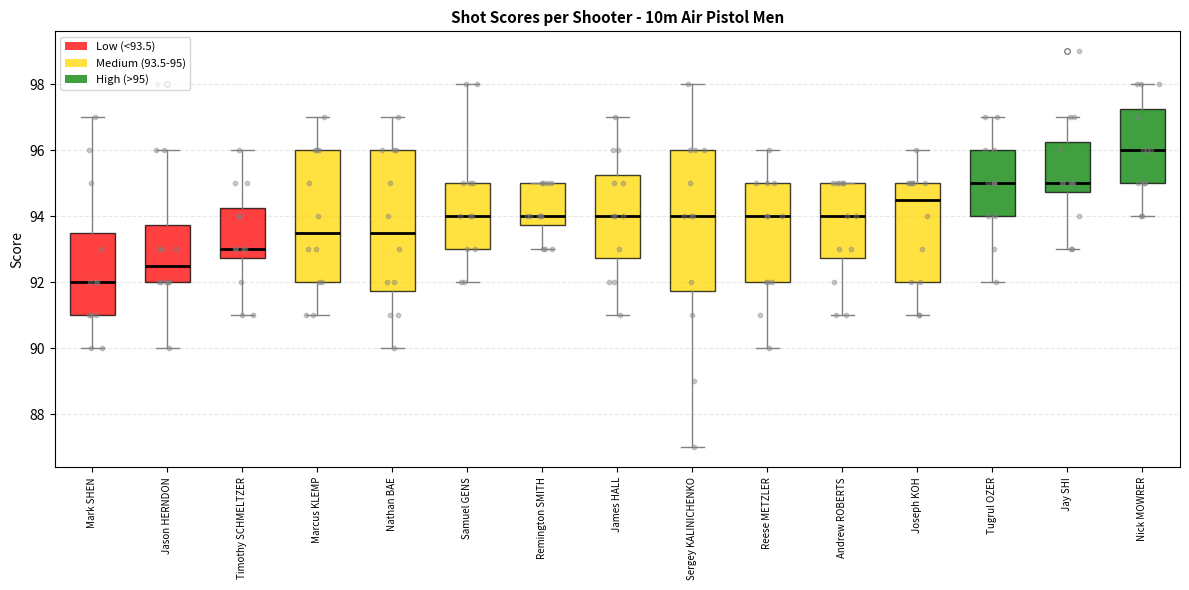

Reading left to right, read every box against the y-axis: the position of its median line, the range the box covers, and the ends of its whiskers. The values are not printed on the chart, so give them approximately, as read against the axis.

Mark SHEN: median 92.0, box 91.0 to 93.6, whiskers 90.0 to 97.0
Jason HERNDON: median 92.6, box 92.0 to 93.8, whiskers 90.0 to 96.0
Timothy SCHMELTZER: median 93.0, box 92.8 to 94.2, whiskers 91.0 to 96.0
Marcus KLEMP: median 93.6, box 92.0 to 96.0, whiskers 91.0 to 97.0
Nathan BAE: median 93.6, box 91.8 to 96.0, whiskers 90.0 to 97.0
Samuel GENS: median 94.0, box 93.0 to 95.0, whiskers 92.0 to 98.0
Remington SMITH: median 94.0, box 93.8 to 95.0, whiskers 93.0 to 95.0
James HALL: median 94.0, box 92.8 to 95.2, whiskers 91.0 to 97.0
Sergey KALINICHENKO: median 94.0, box 91.8 to 96.0, whiskers 87.0 to 98.0
Reese METZLER: median 94.0, box 92.0 to 95.0, whiskers 90.0 to 96.0
Andrew ROBERTS: median 94.0, box 92.8 to 95.0, whiskers 91.0 to 95.0
Joseph KOH: median 94.6, box 92.0 to 95.0, whiskers 91.0 to 96.0
Tugrul OZER: median 95.0, box 94.0 to 96.0, whiskers 92.0 to 97.0
Jay SHI: median 95.0, box 94.8 to 96.2, whiskers 93.0 to 97.0
Nick MOWRER: median 96.0, box 95.0 to 97.2, whiskers 94.0 to 98.0